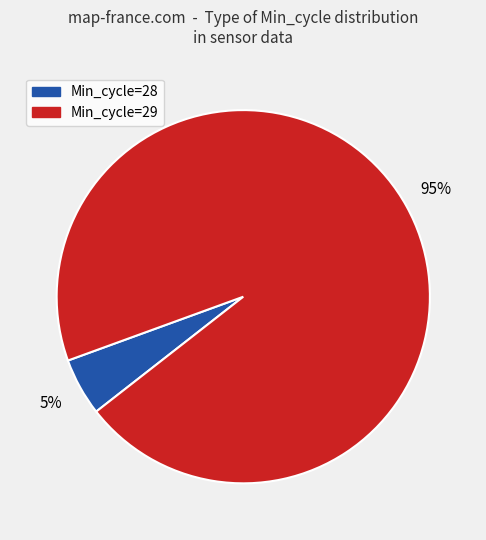

Is there any slice that represents more than half of the pie?

Yes